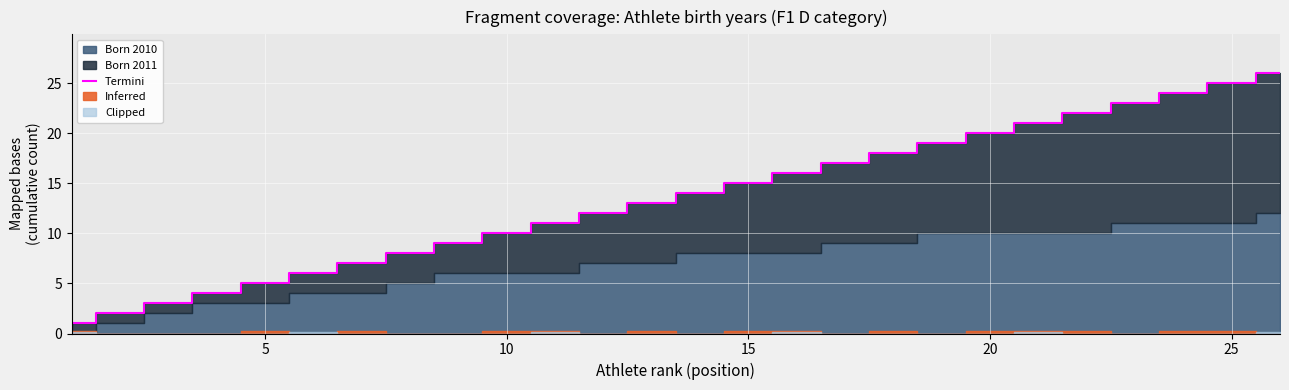

What is the average value?

14